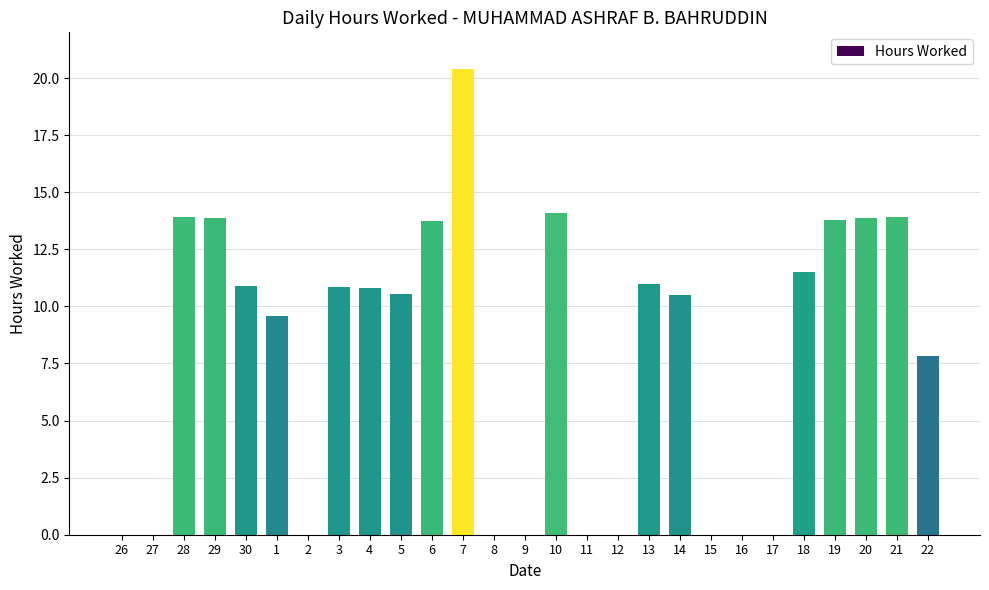

Approximately how many times larger is the value at 13 compared to 3?

1.0